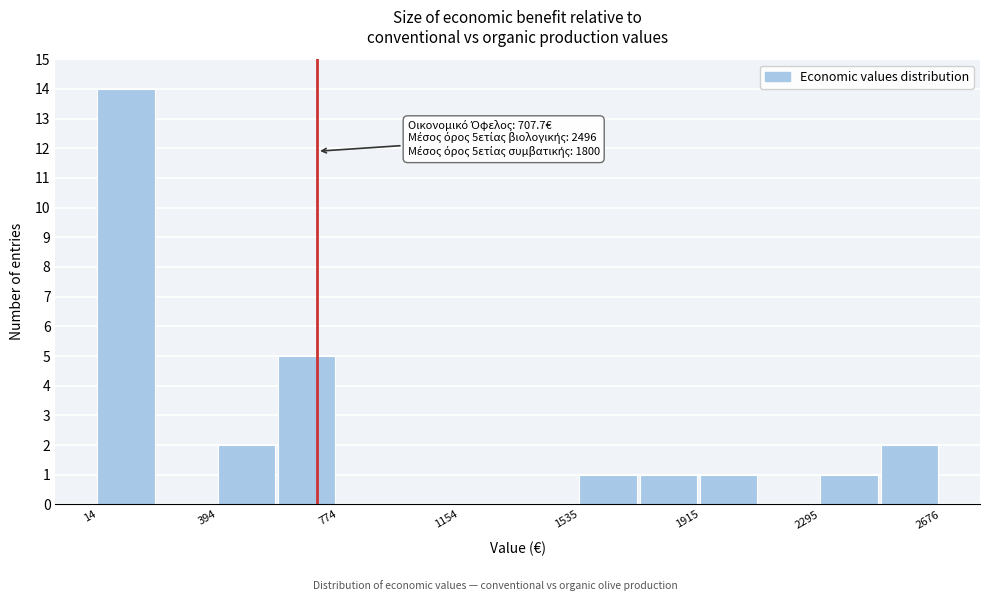

Around what value on the x-axis is the tallest bar? Give the approximate position of its centre, as read against the axis.

100